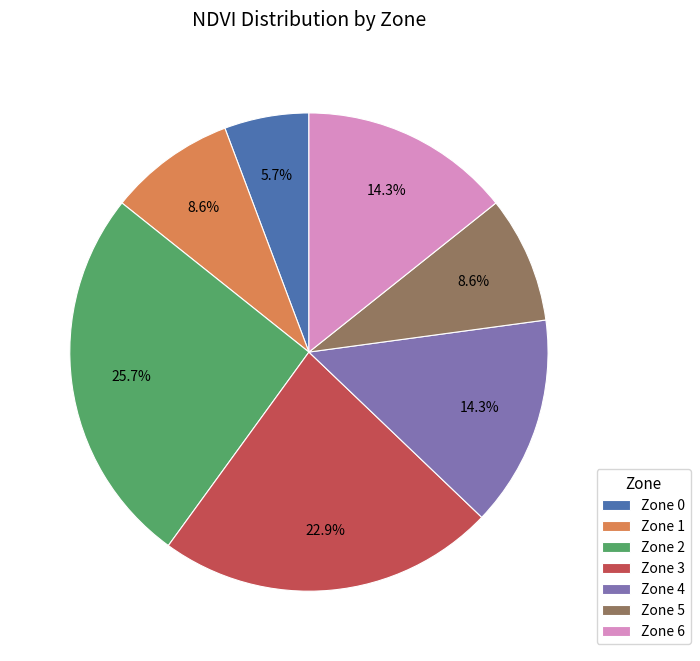

The Zone 6 slice represents 14% of the pie. True or false?

True